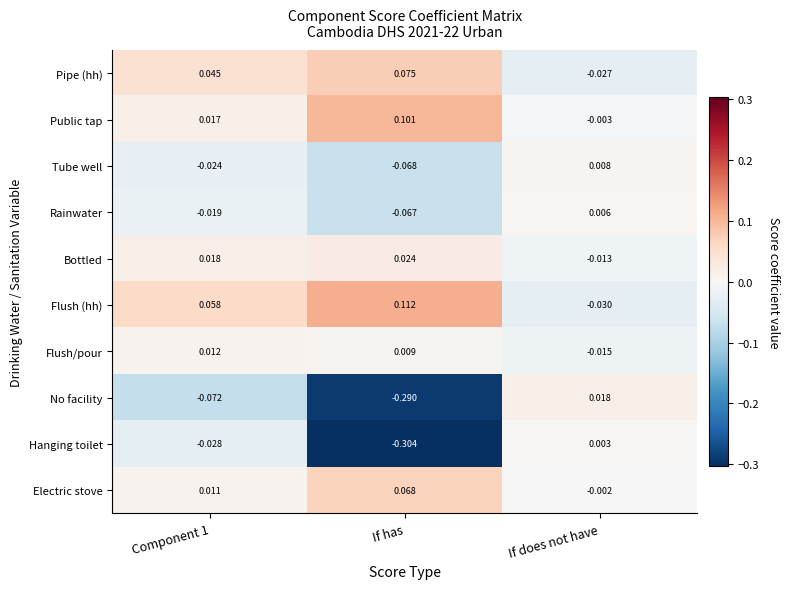

At which label does Rainwater first exceed 0?

If does not have